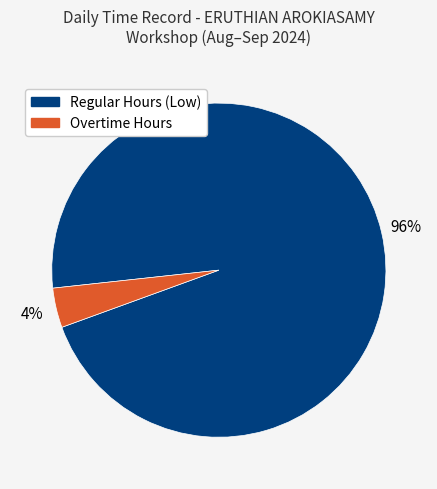

Is there a majority slice in this chart?

Yes